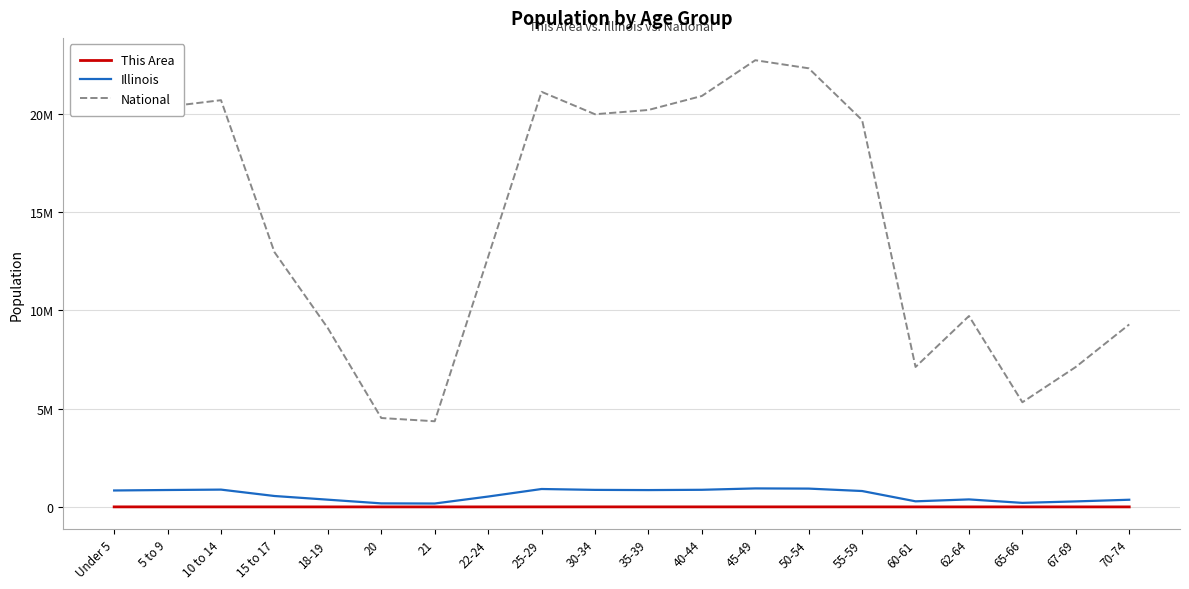

True or false: National and This Area cross at least once.

False